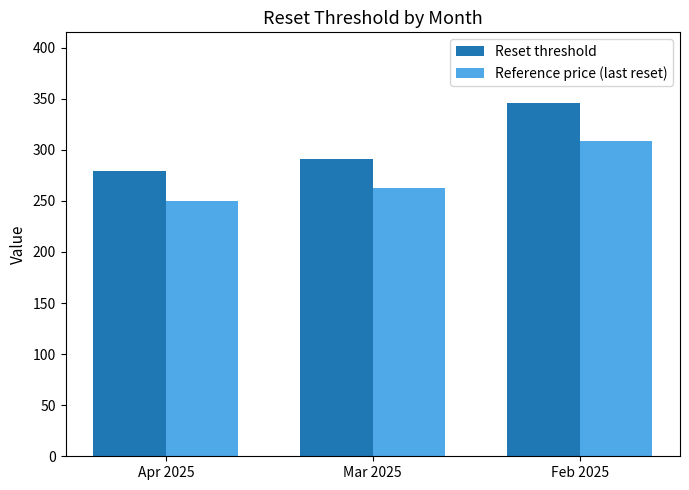

How many data points in Reset threshold are above 290?

2